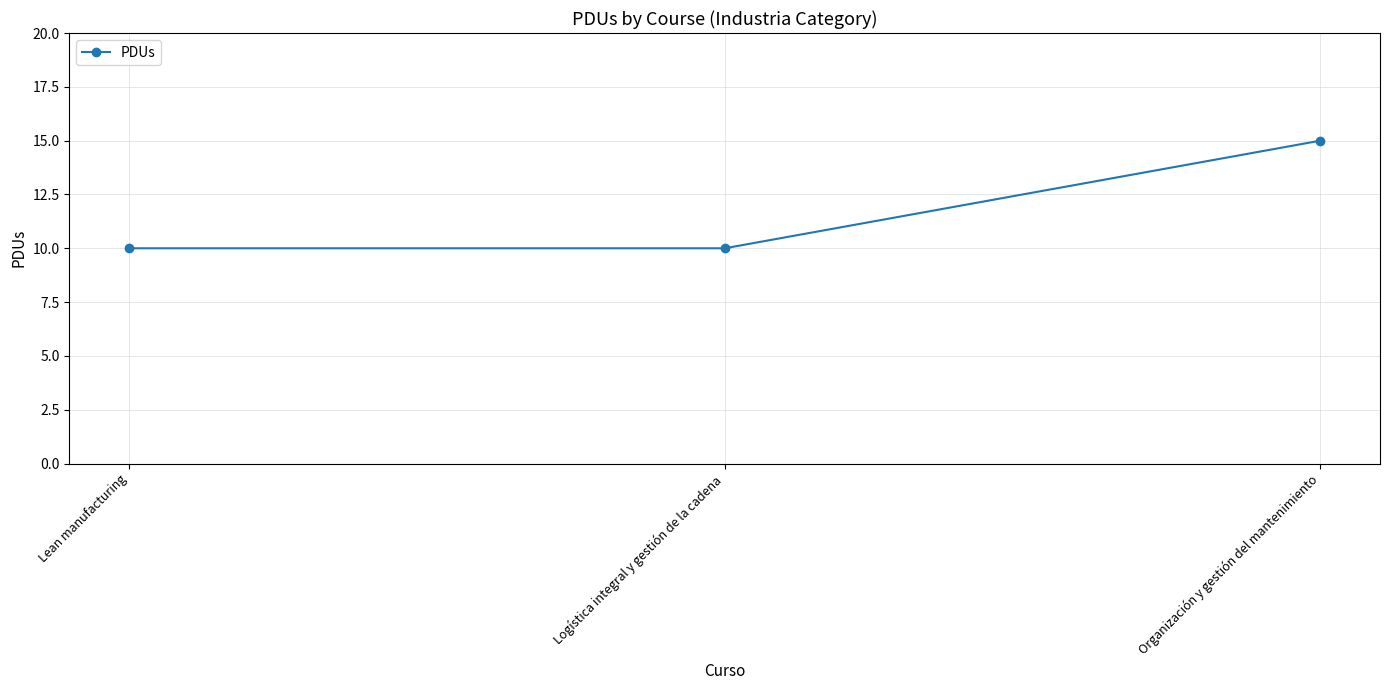

What is the label of the 1st point from the left?

Lean manufacturing